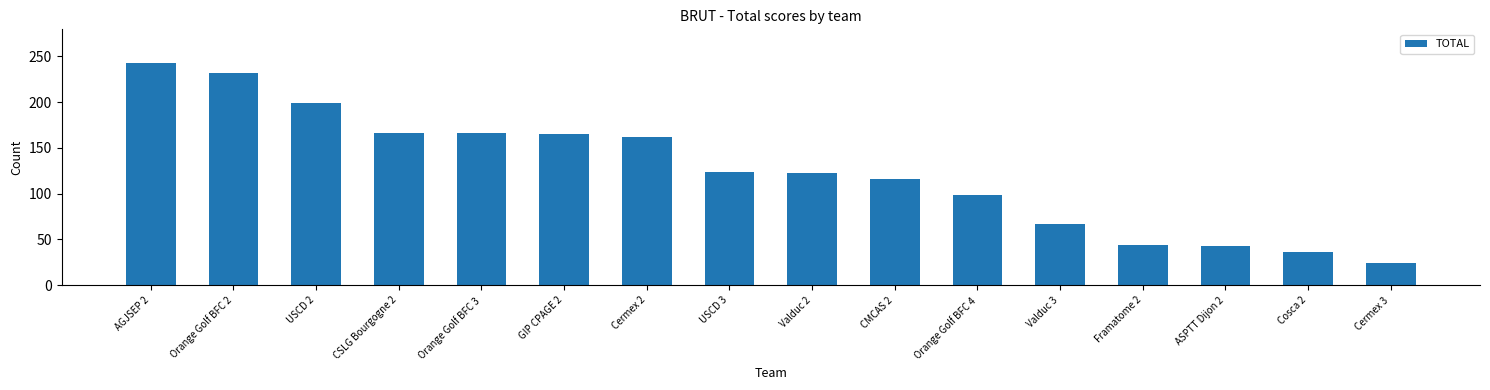

Which has a higher value, USCD 2 or Valduc 3?

USCD 2